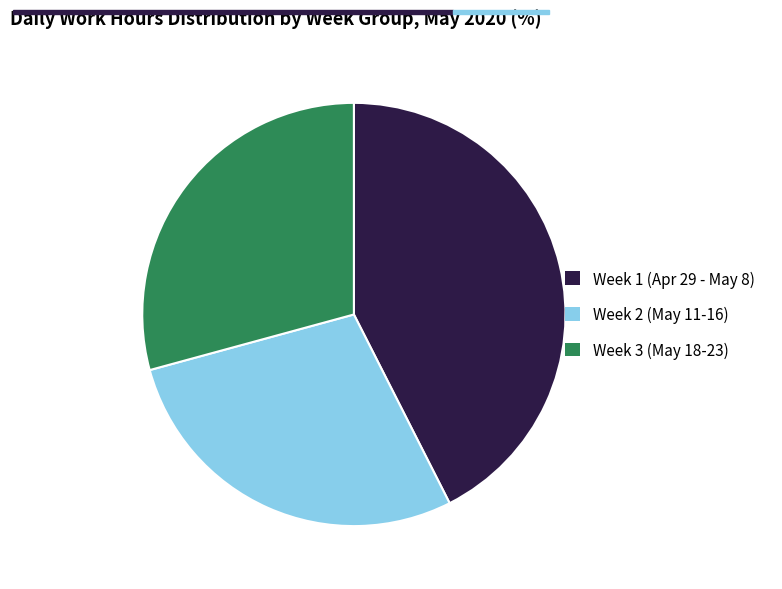

Is there a majority slice in this chart?

No